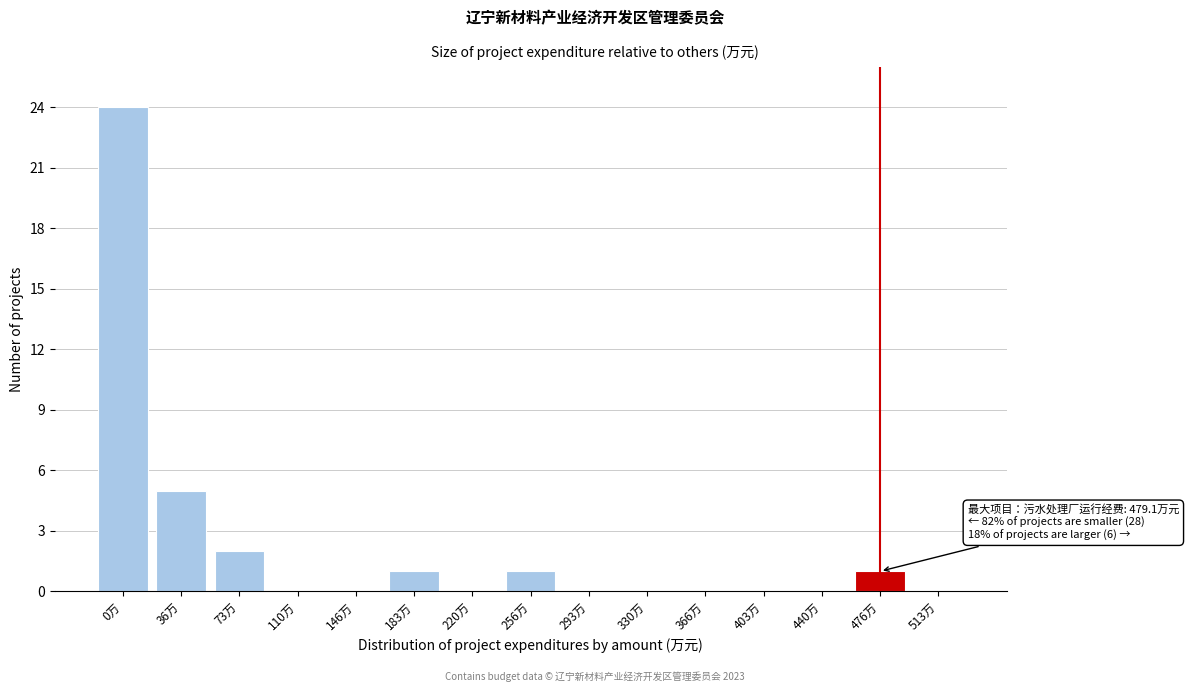

Reading right to left, transcribe all the data shown in this chart.

513万=0	476万=1	440万=0	403万=0	366万=0	330万=0	293万=0	256万=1	220万=0	183万=1	146万=0	110万=0	73万=2	36万=5	0万=24